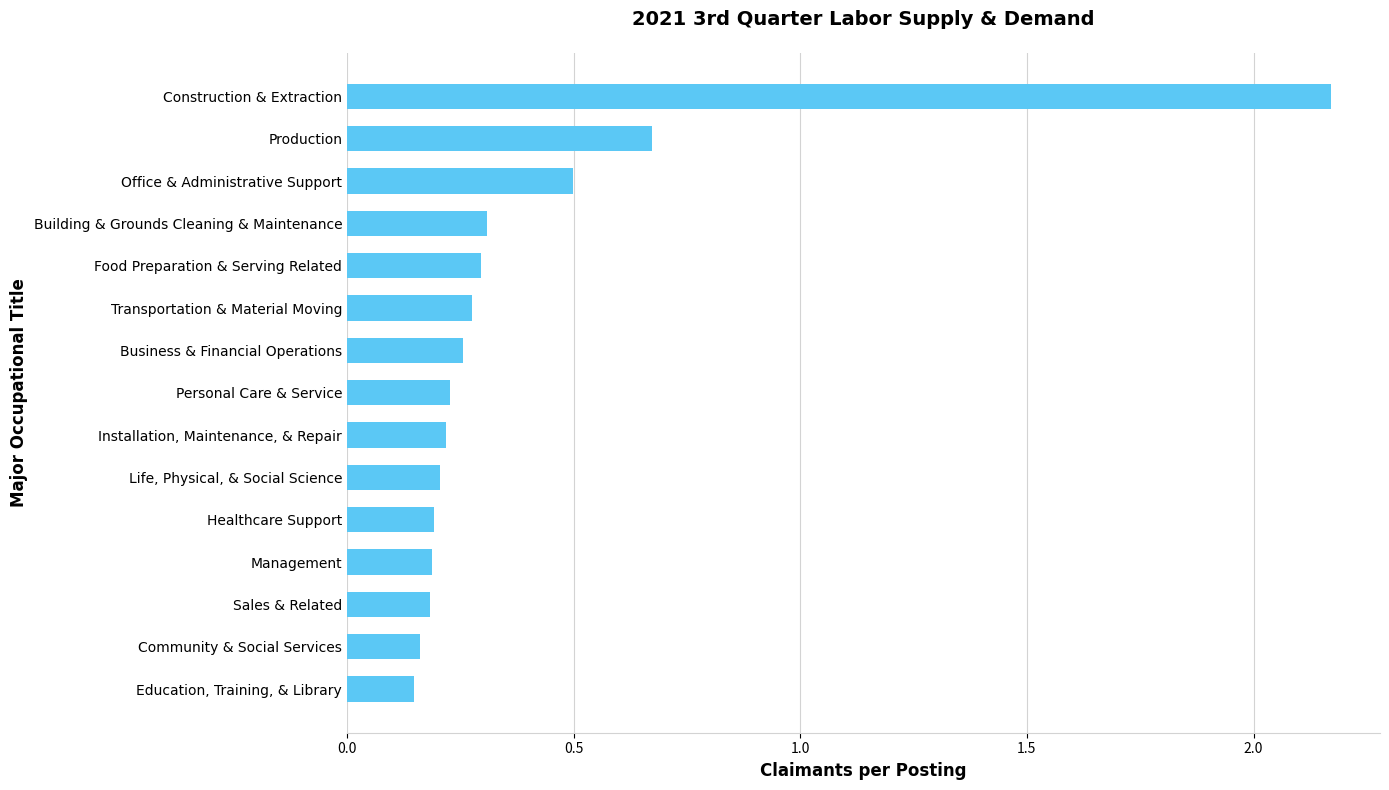

Which label corresponds to the largest value in the chart?

Construction & Extraction